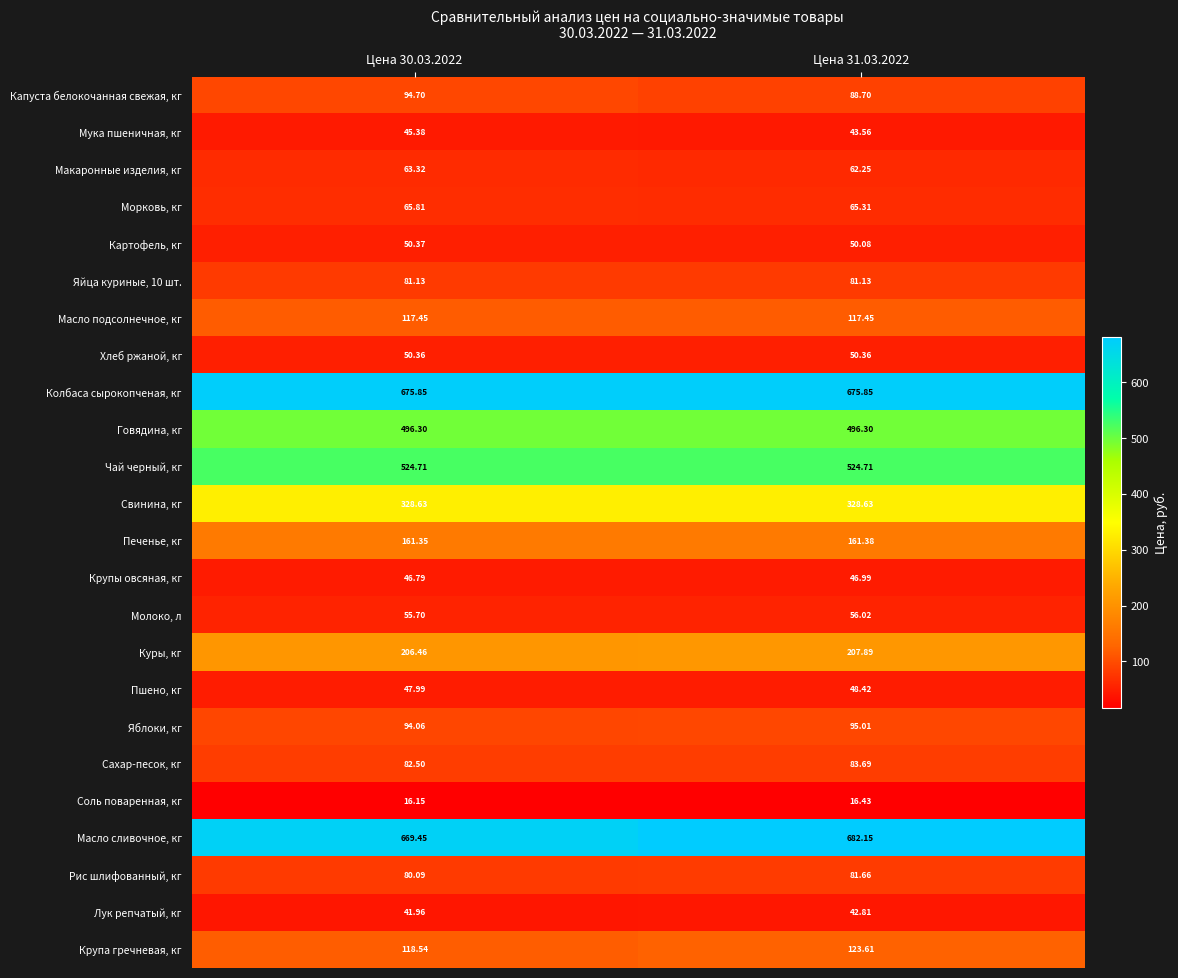

Which series has the largest range (max minus min)?

Масло сливочное, кг